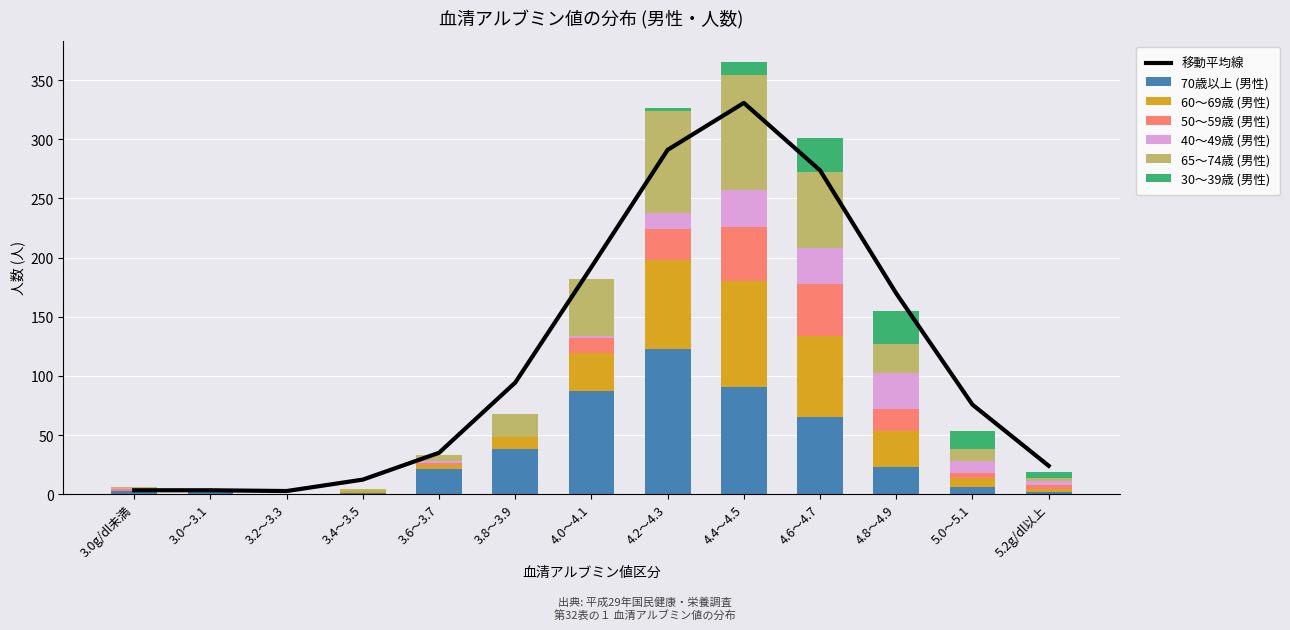

What is the highest value of the 70歳以上 (男性) series?

123